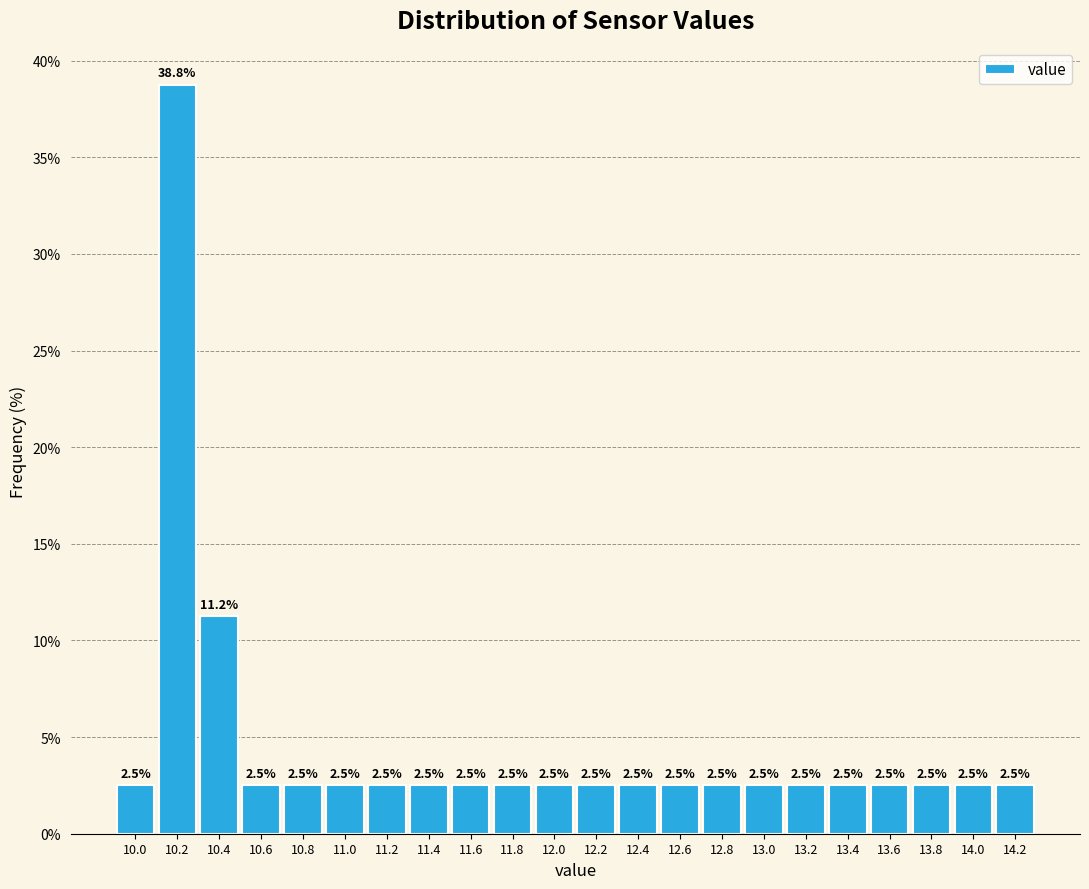

True or false: the data shows 0.6 at 10.6.

False